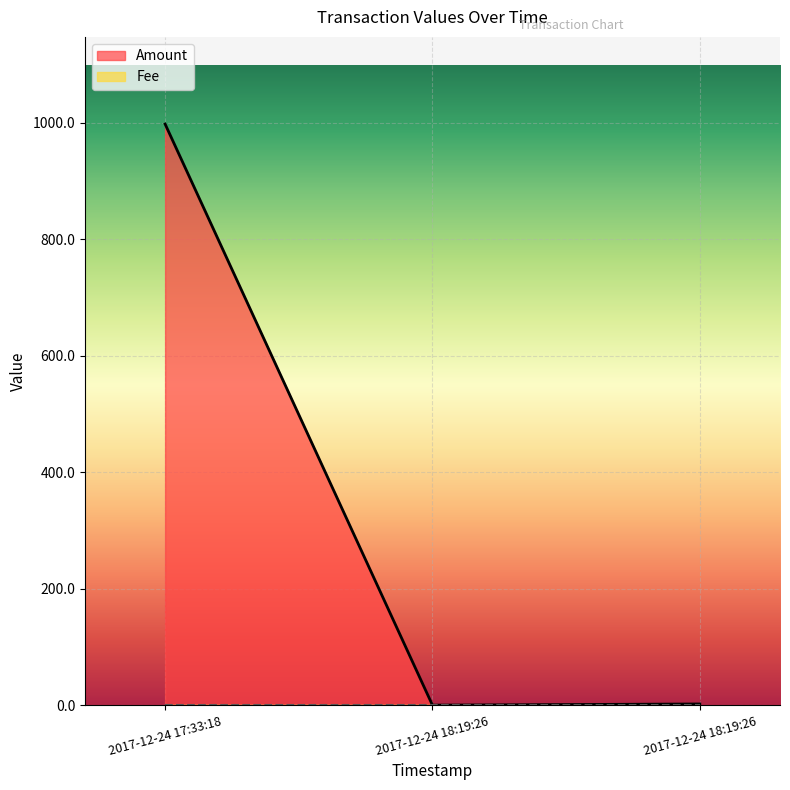

Rank the series by their average value, from highest to lowest.

Amount, Fee